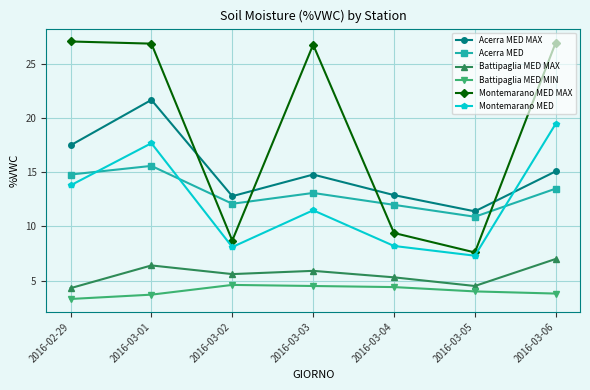

What is the greatest value displayed?

27.1